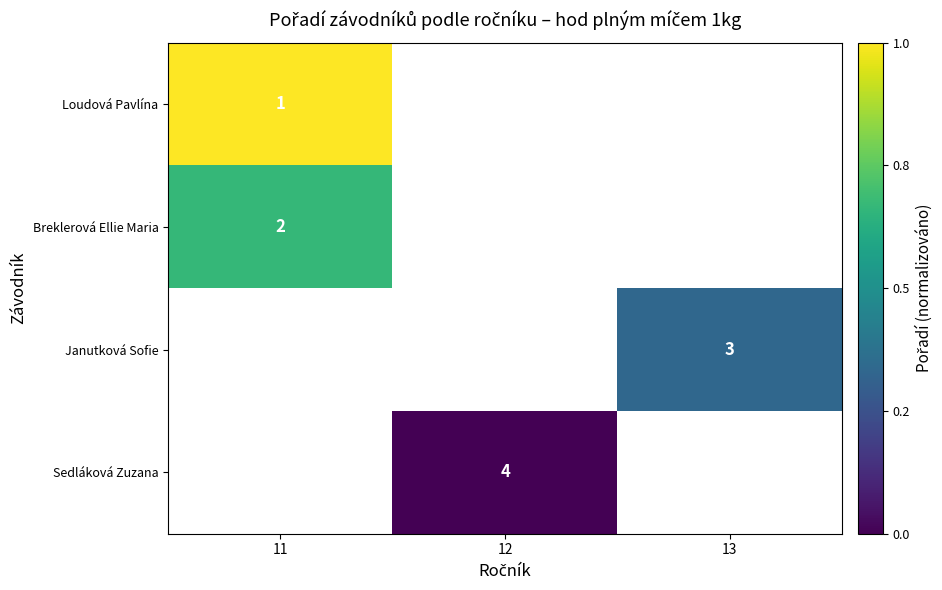

True or false: Breklerová Ellie Maria has a value of 2 at 11.

True